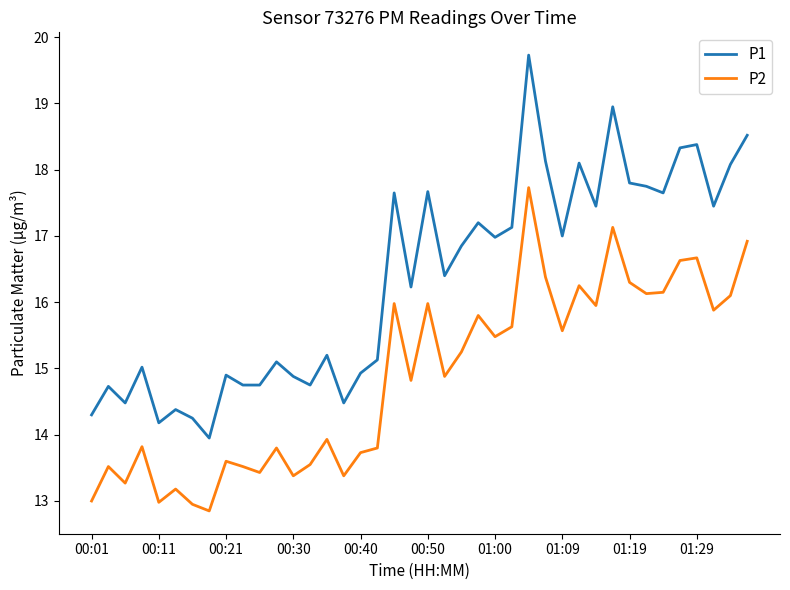

What is the maximum value for P1?

19.7